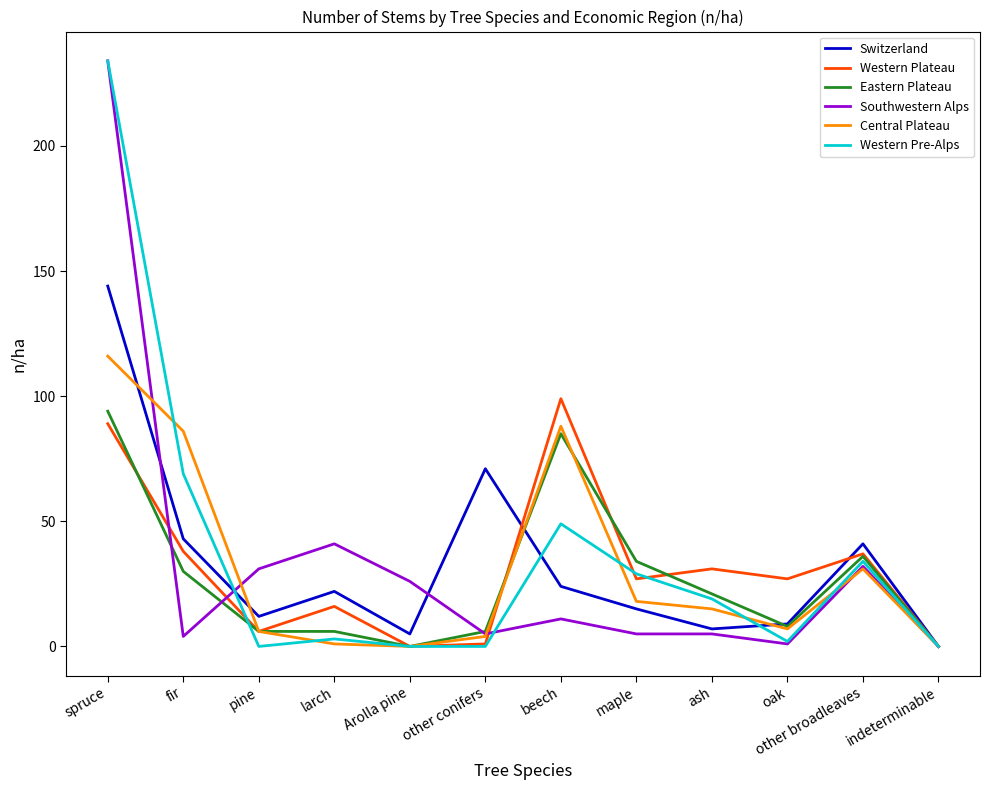

The value of Southwestern Alps at pine is 31. True or false?

True